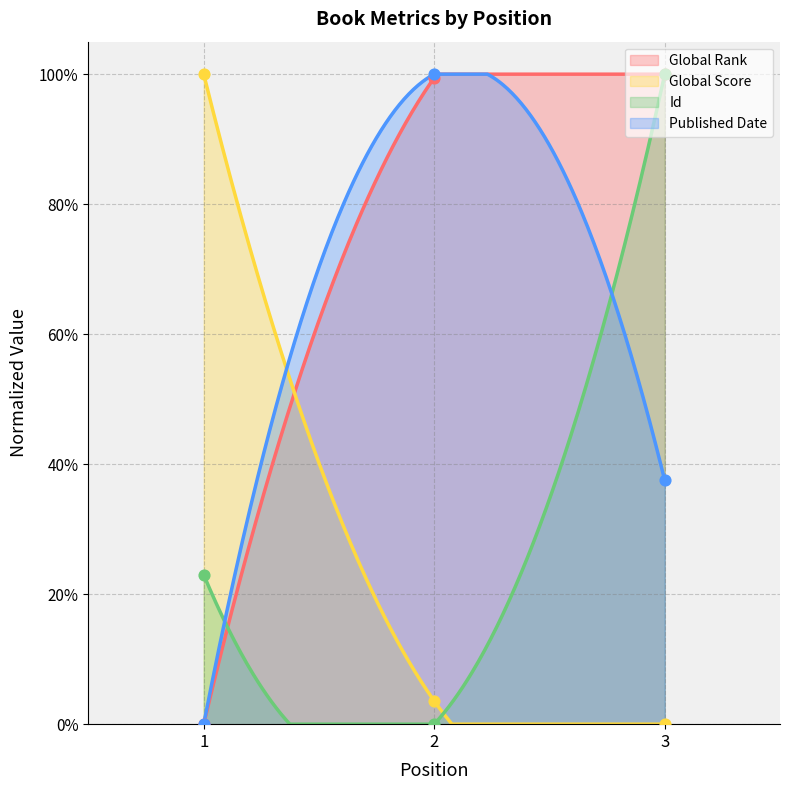

Which series contains the highest Y value?

Global Rank